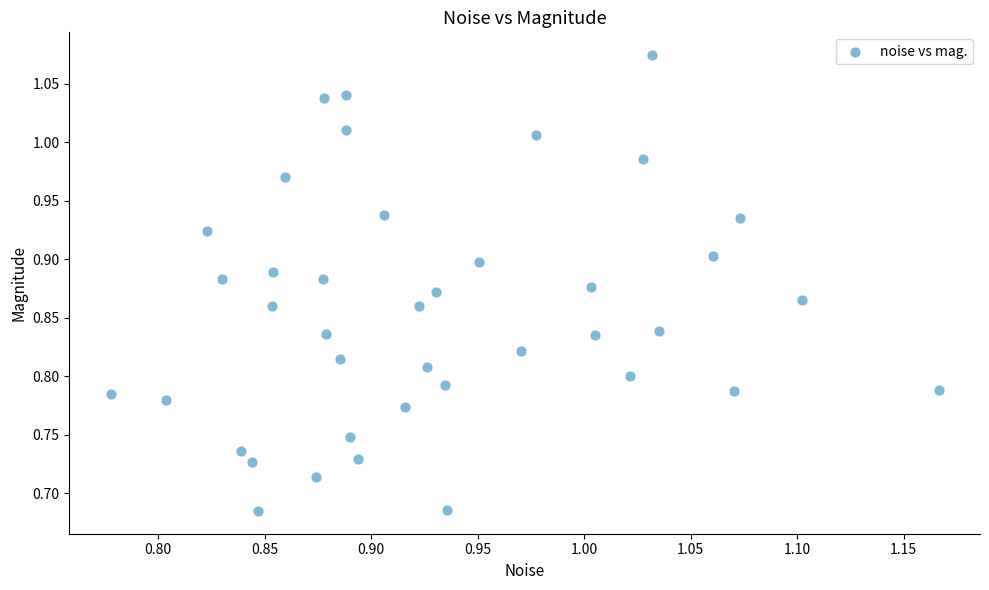

What is the range of Y values (max minus min)?

0.4